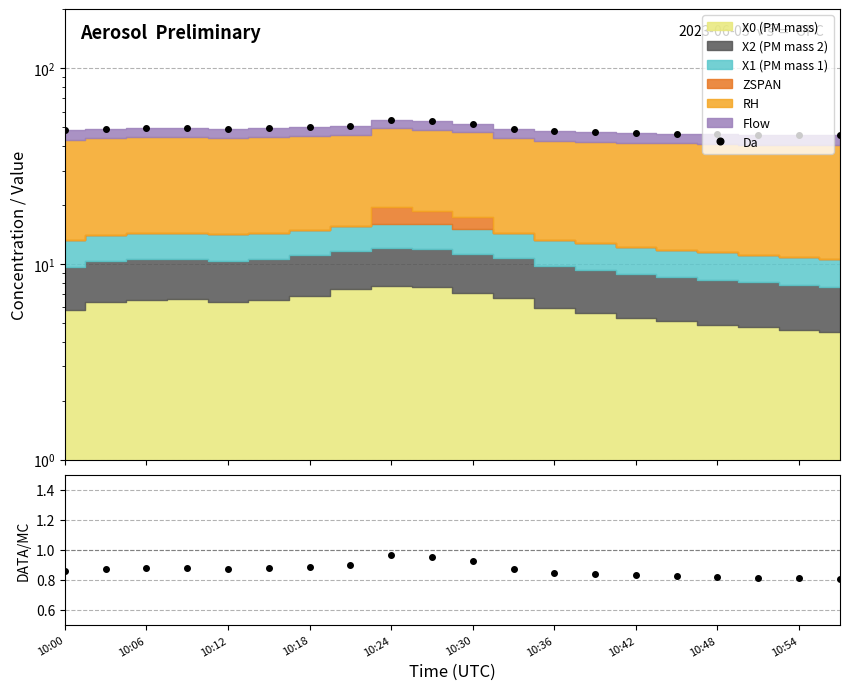

Which category has the lowest value in the Ratio series?

19